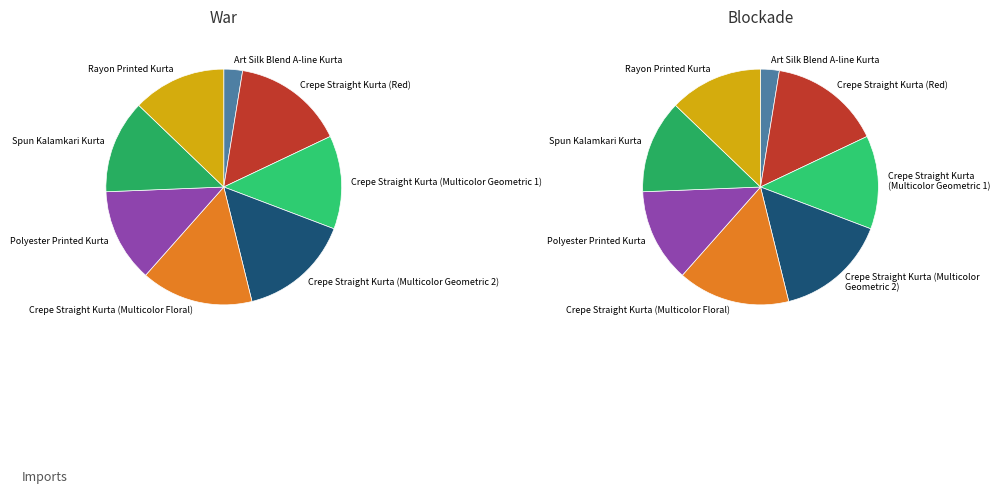

Which category has the smallest portion of the pie?

Art Silk Blend A-line Kurta